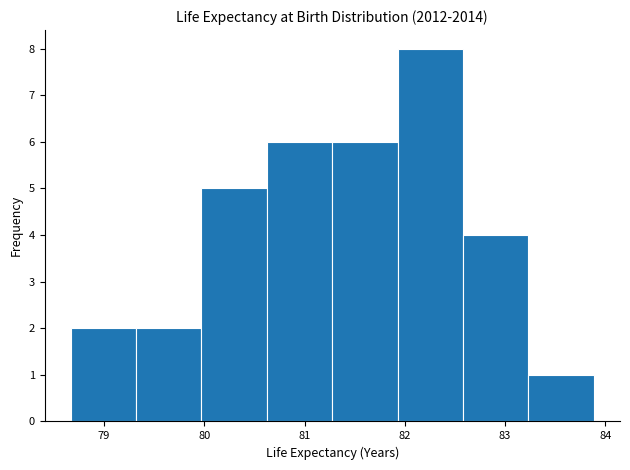

Reading left to right, list every bar in this chart as the range it spans on the x-axis followed by its height. Neither the bar edges nor the heights are printed on the chart, so give them approximately, as read against the axes.

78.7 to 79.3: 2
79.3 to 80.0: 2
80.0 to 80.6: 5
80.6 to 81.3: 6
81.3 to 81.9: 6
81.9 to 82.6: 8
82.6 to 83.2: 4
83.2 to 83.9: 1